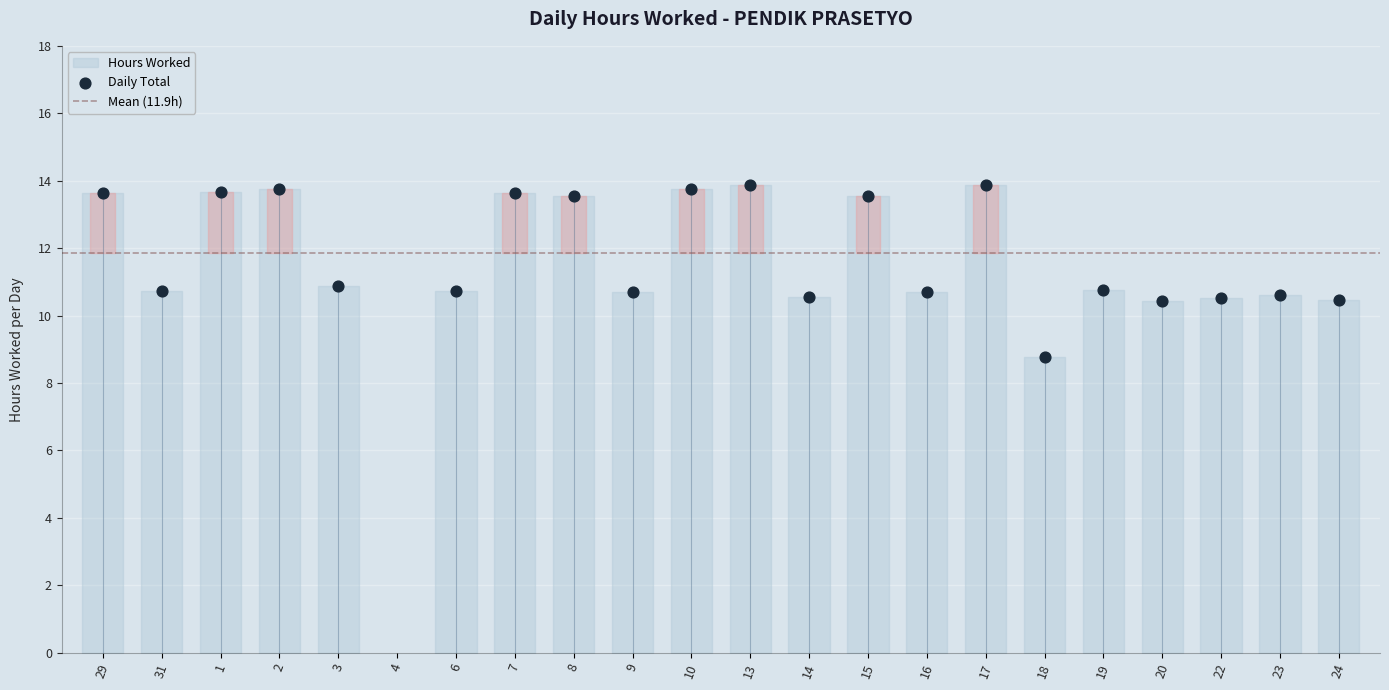

What is the change in value from 29 to 13?

+0.2